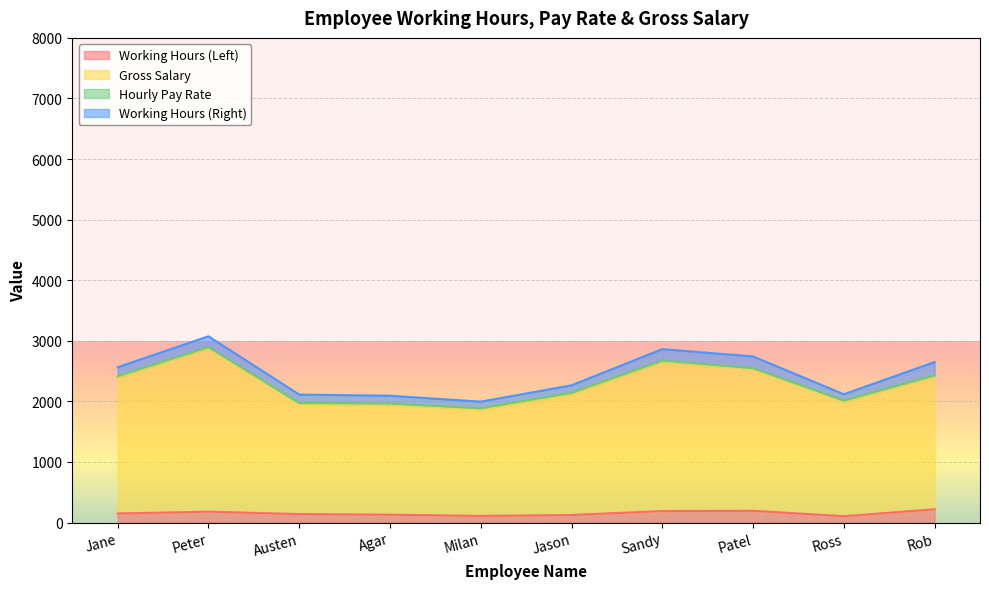

What is the total value across all series at Patel?

2742